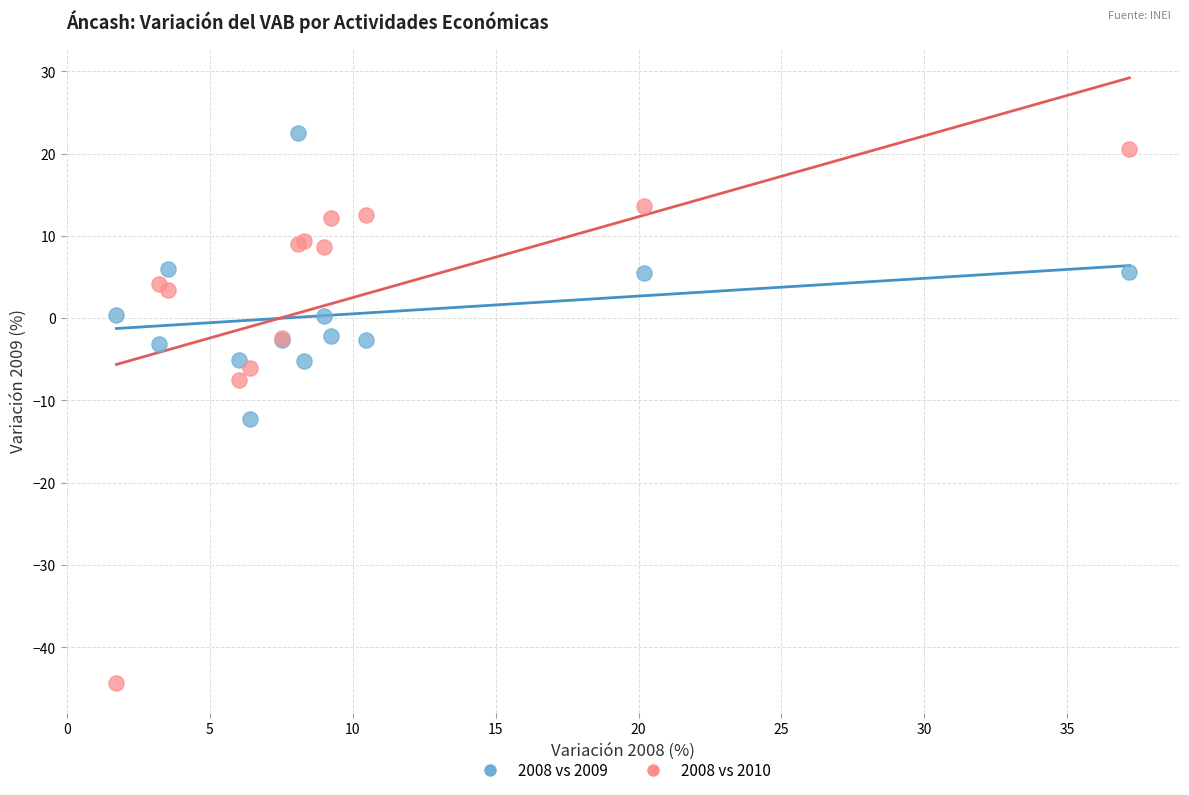

Which series has the widest spread of Y values?

2008 vs 2010